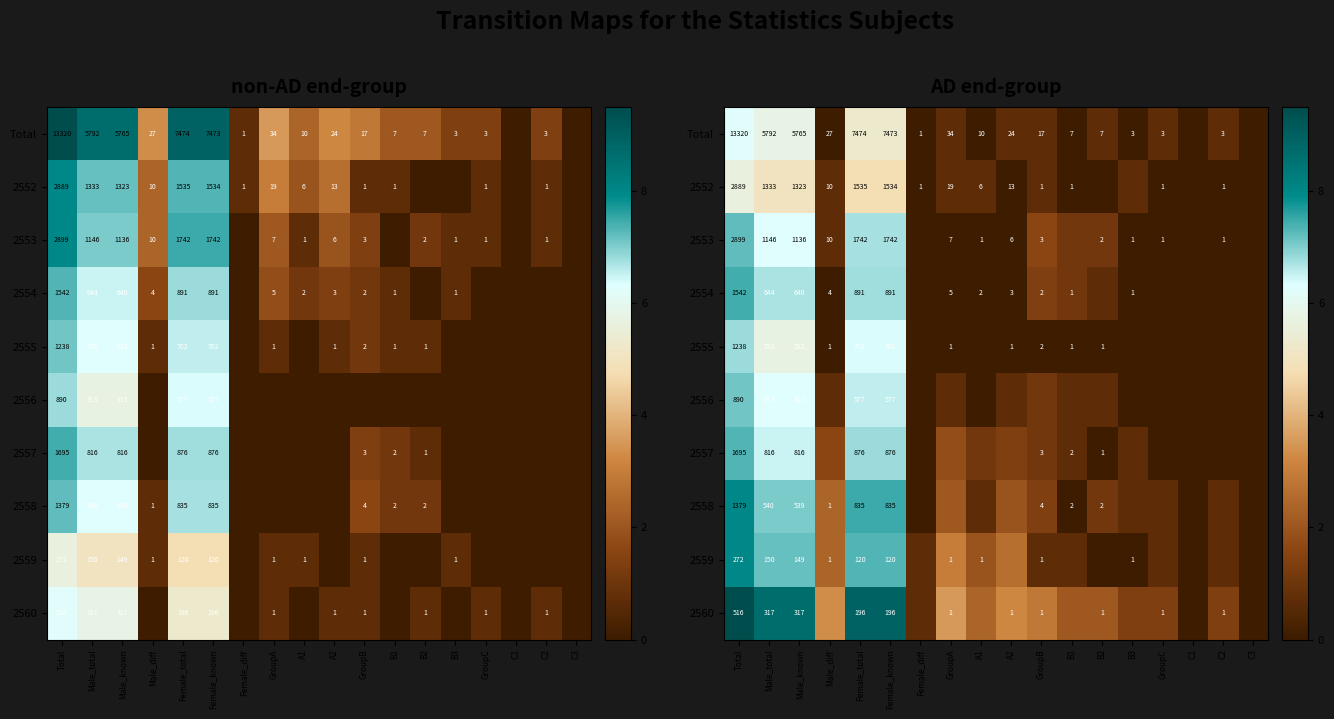

True or false: 2556 has a value of 2.3 at Male_total.

False